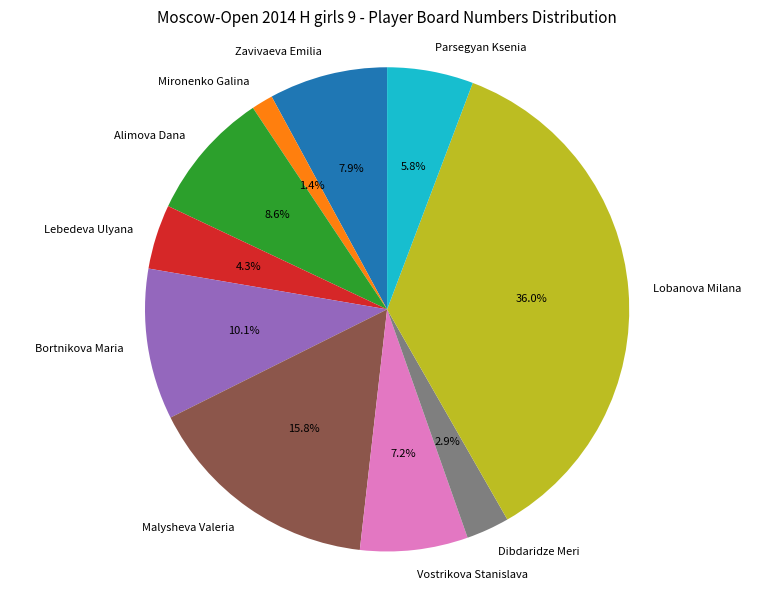

Between Dibdaridze Meri and Vostrikova Stanislava, which is larger?

Vostrikova Stanislava